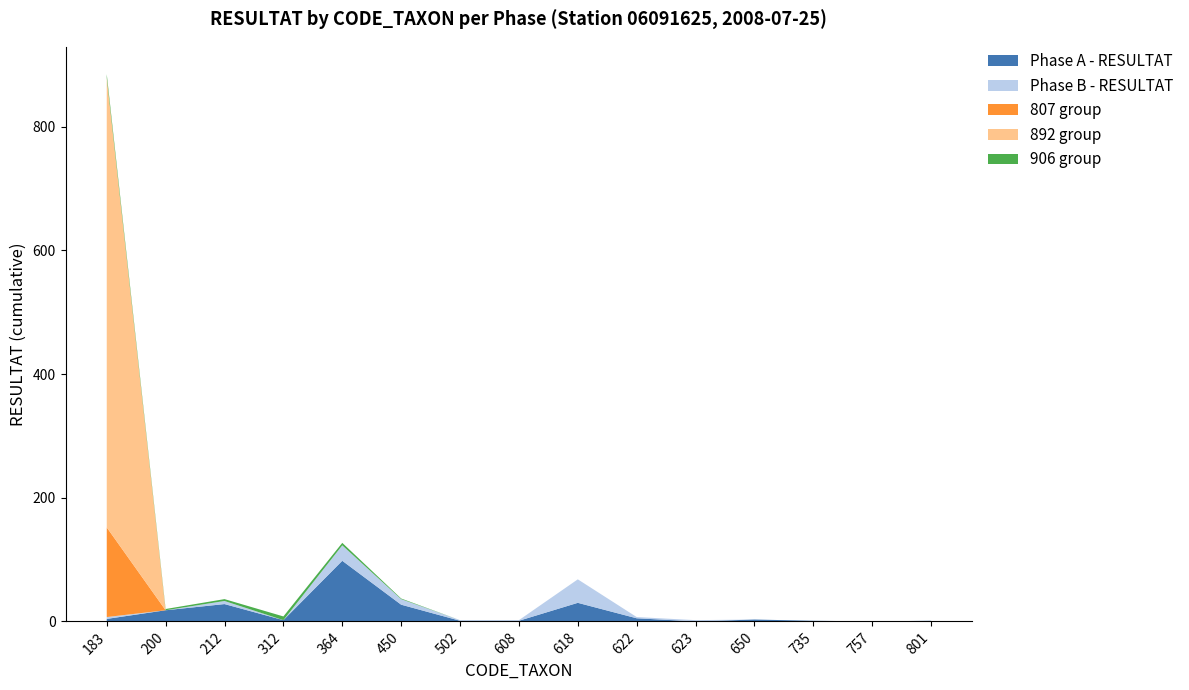

Reading left to right, list all the values displayed in this chart.

Phase A - RESULTAT: 4	18	28	2	98	27	1	1	30	5	0	3	1	0	1
Phase B - RESULTAT: 3	0	5	0	25	9	1	1	38	2	2	0	0	0	0
807 group: 145	0	0	0	0	0	0	0	0	0	0	0	0	0	0
892 group: 727	0	0	0	0	0	0	0	0	0	0	0	0	0	0
906 group: 6	2	3	6	4	1	0	0	0	0	0	0	0	0	0